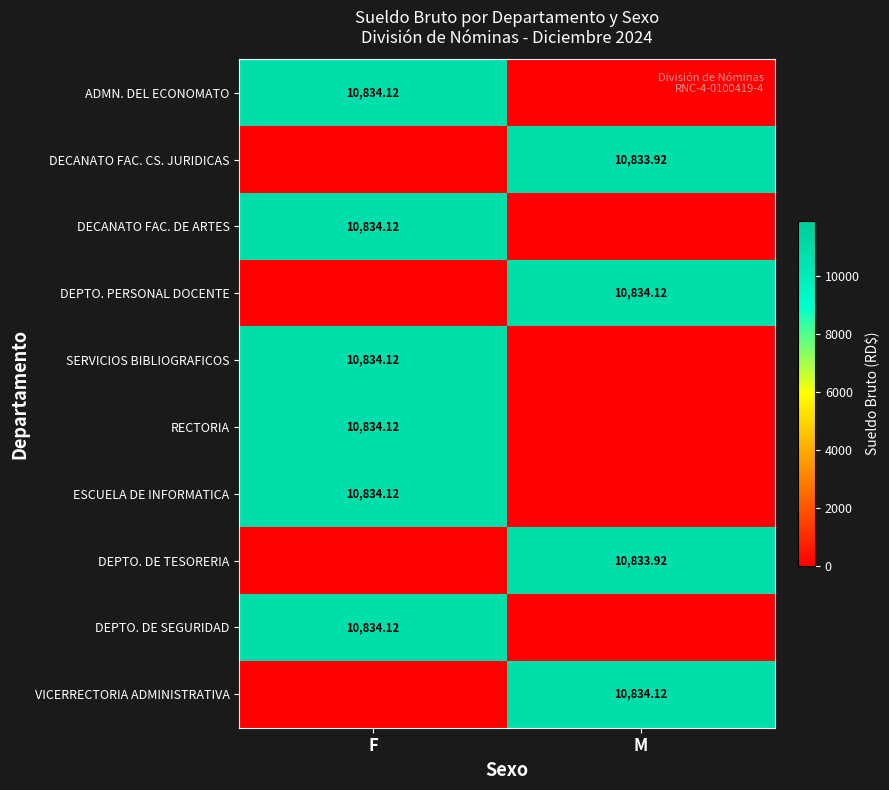

Is the value of DEPTO. DE SEGURIDAD at M greater than the value of DEPTO. PERSONAL DOCENTE at M?

No